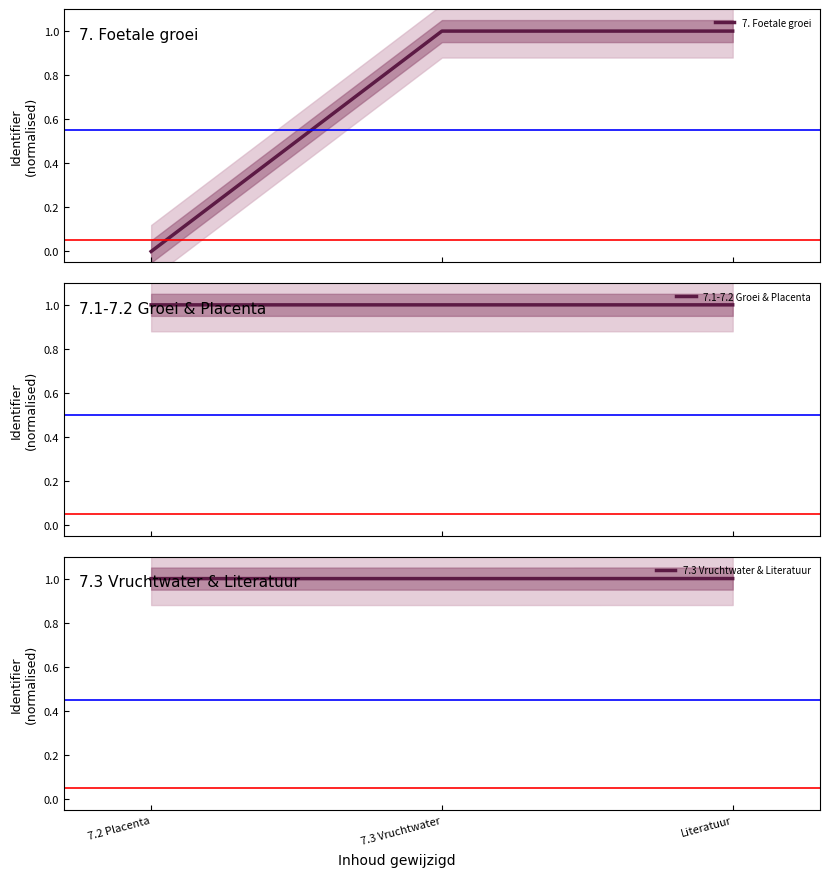

Count the number of data series in this chart.

3